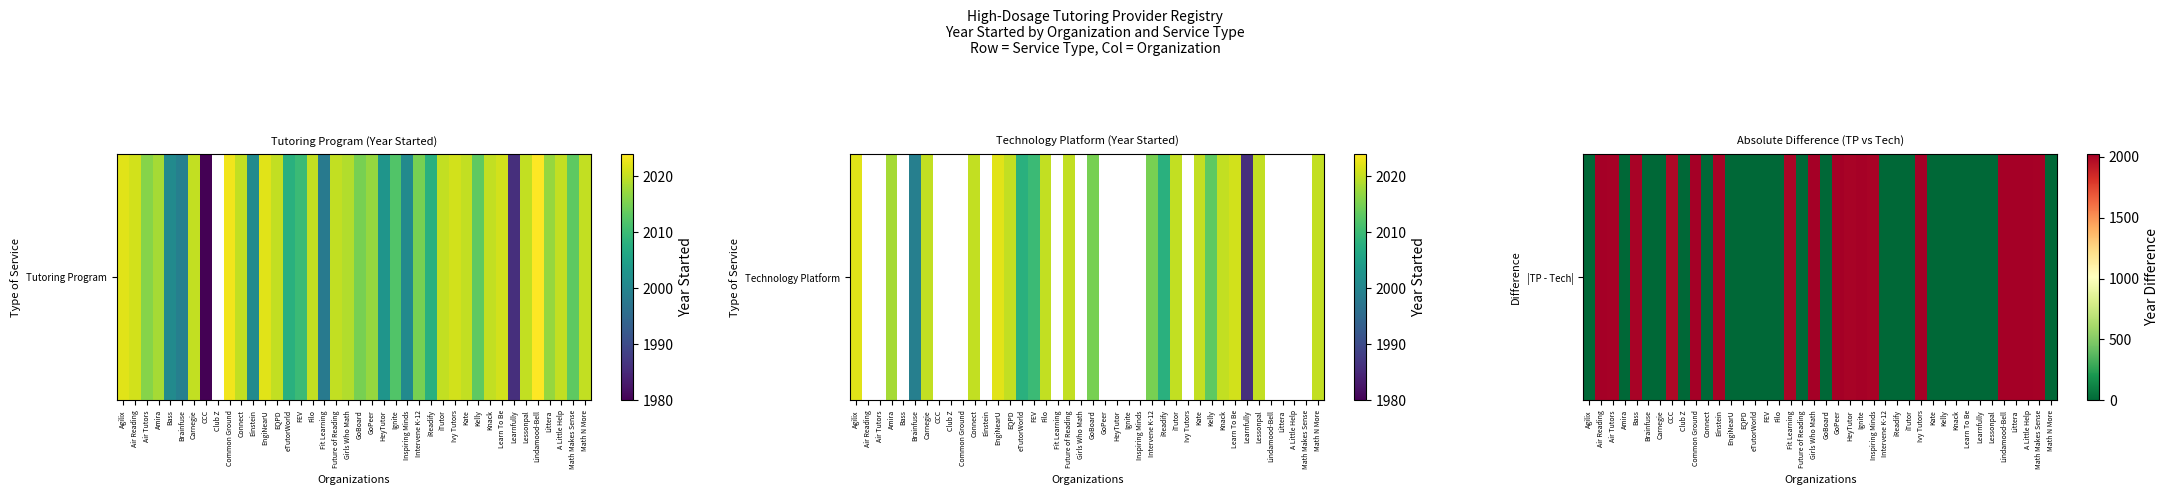

How many data points are above 0?

17